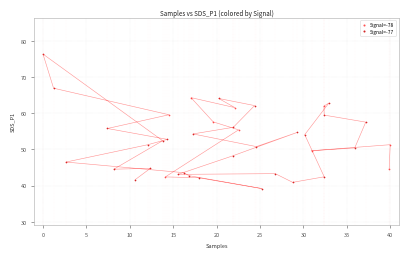

Which series reaches the maximum Y coordinate?

Signal=-77